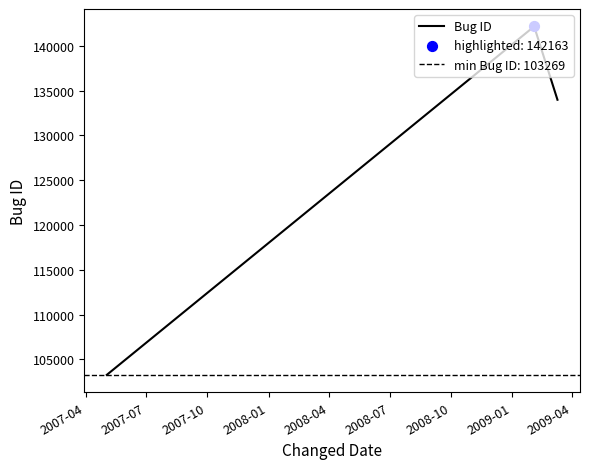

What is the minimum value for Bug ID?

103269